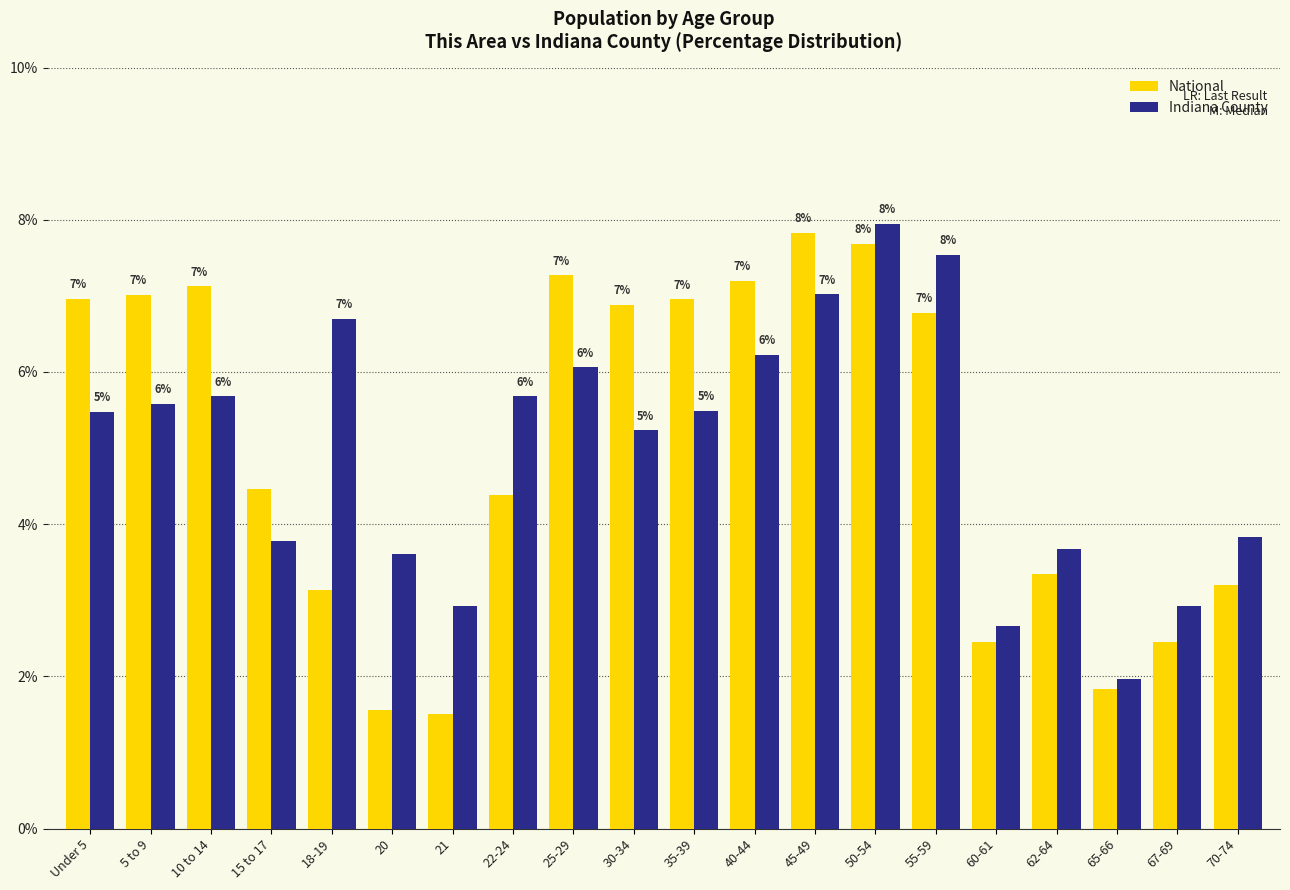

The Indiana County series shows 2.2 at 50-54. True or false?

False